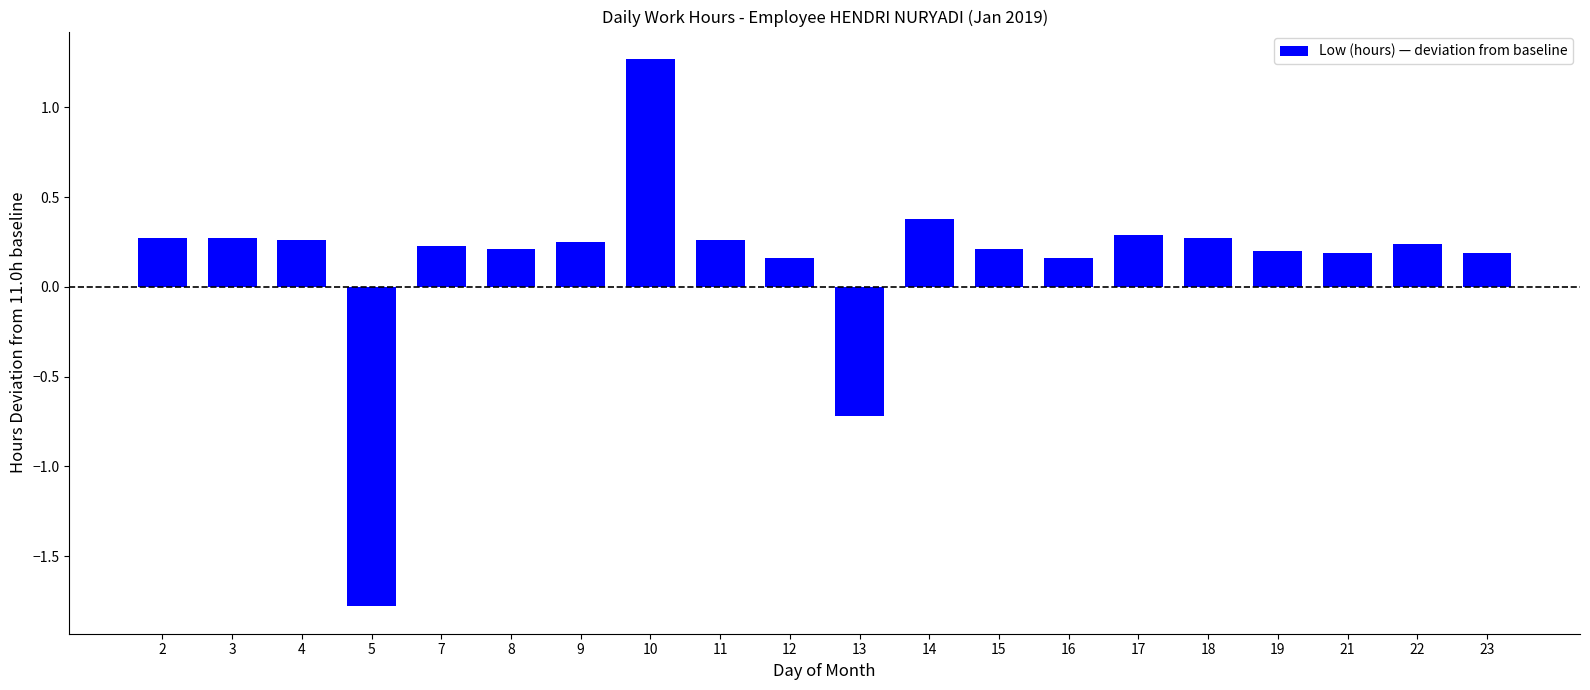

At which category does the chart reach its minimum across all series?

5